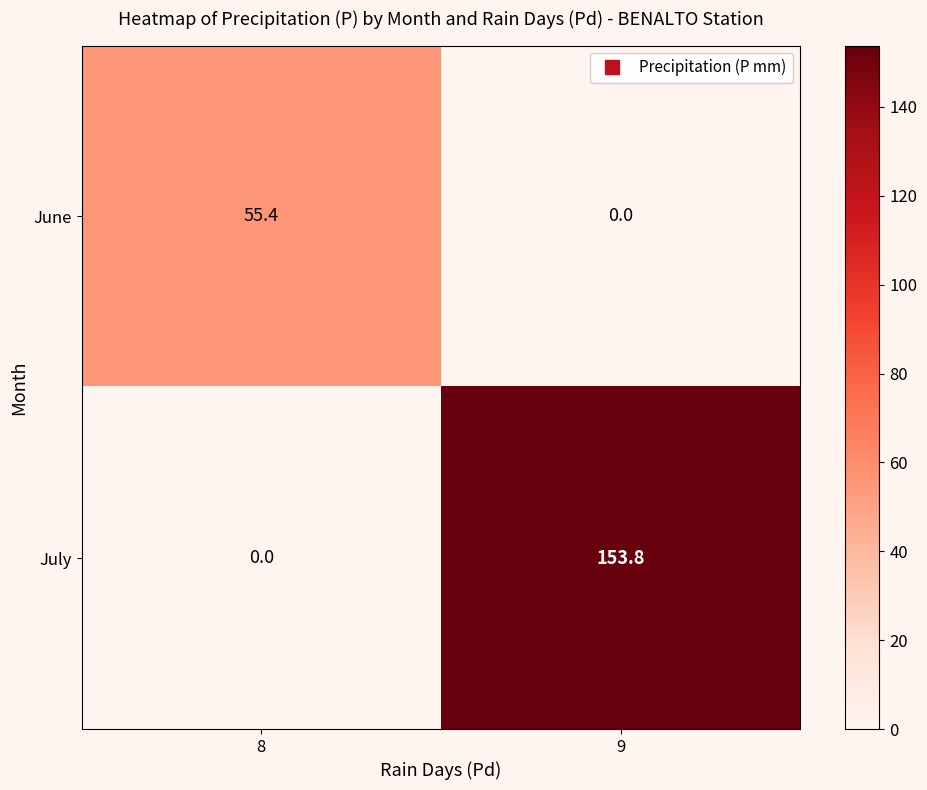

Reading left to right, extract all data points from this chart.

June: 8=55.4	9=0.0
July: 8=0.0	9=153.8